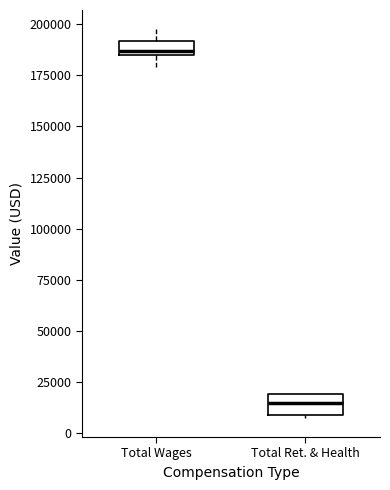

Where does the upper whisker of the box for Total Wages end on the y-axis? The values are not printed on the chart, so give them approximately, as read against the axis.

195000